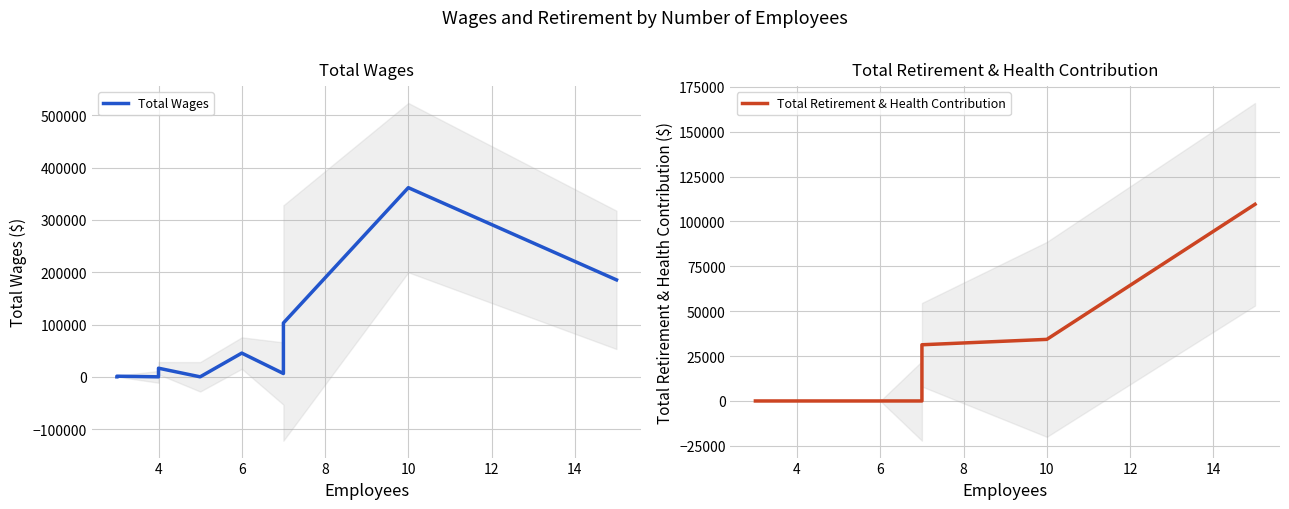

True or false: Total Wages has more than 0 points higher than both neighbors.

True